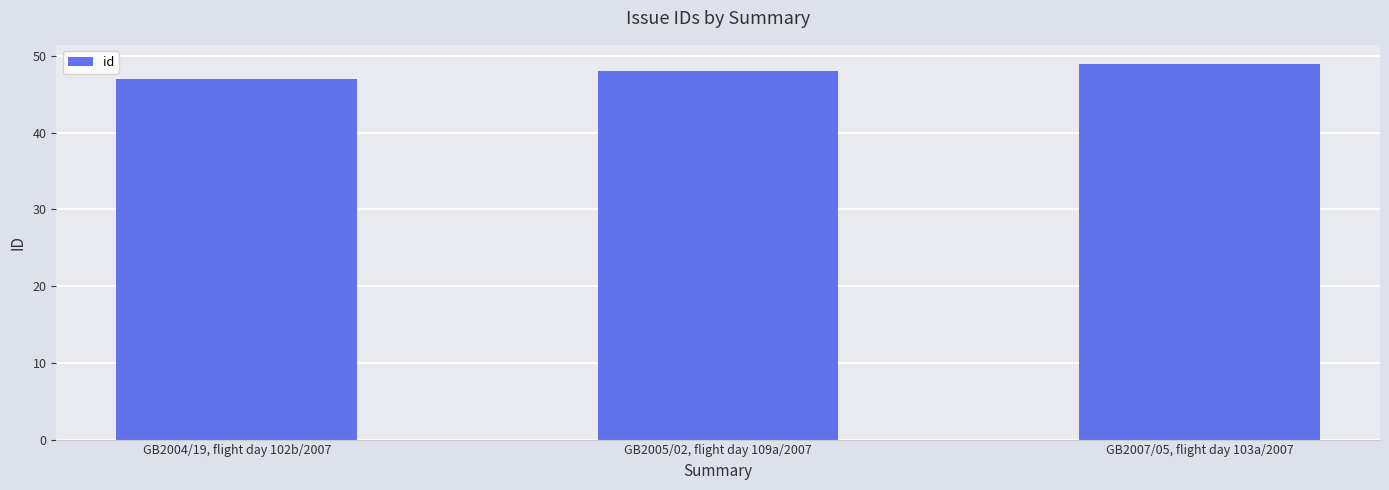

What is the value of the 3rd bar from the left?

49